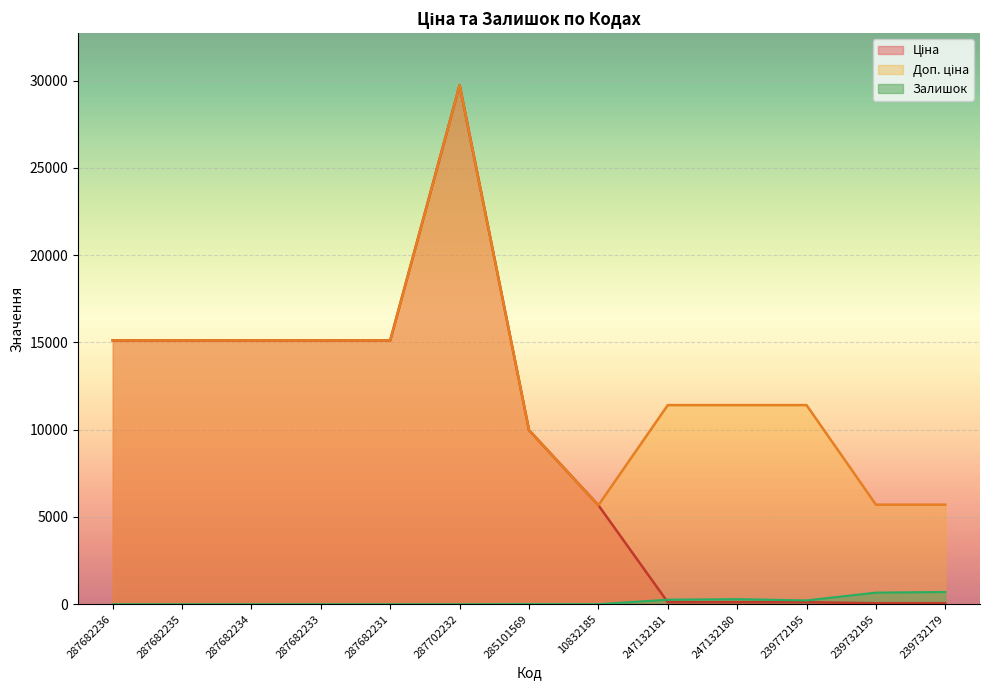

How many data points does each series have?

13